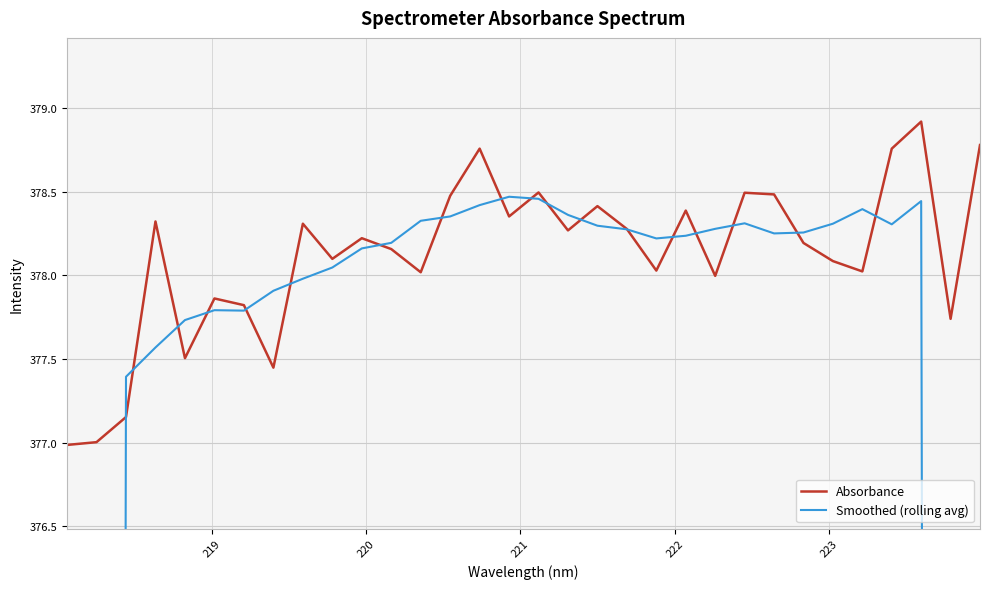

What is the maximum value for Absorbance?

378.9